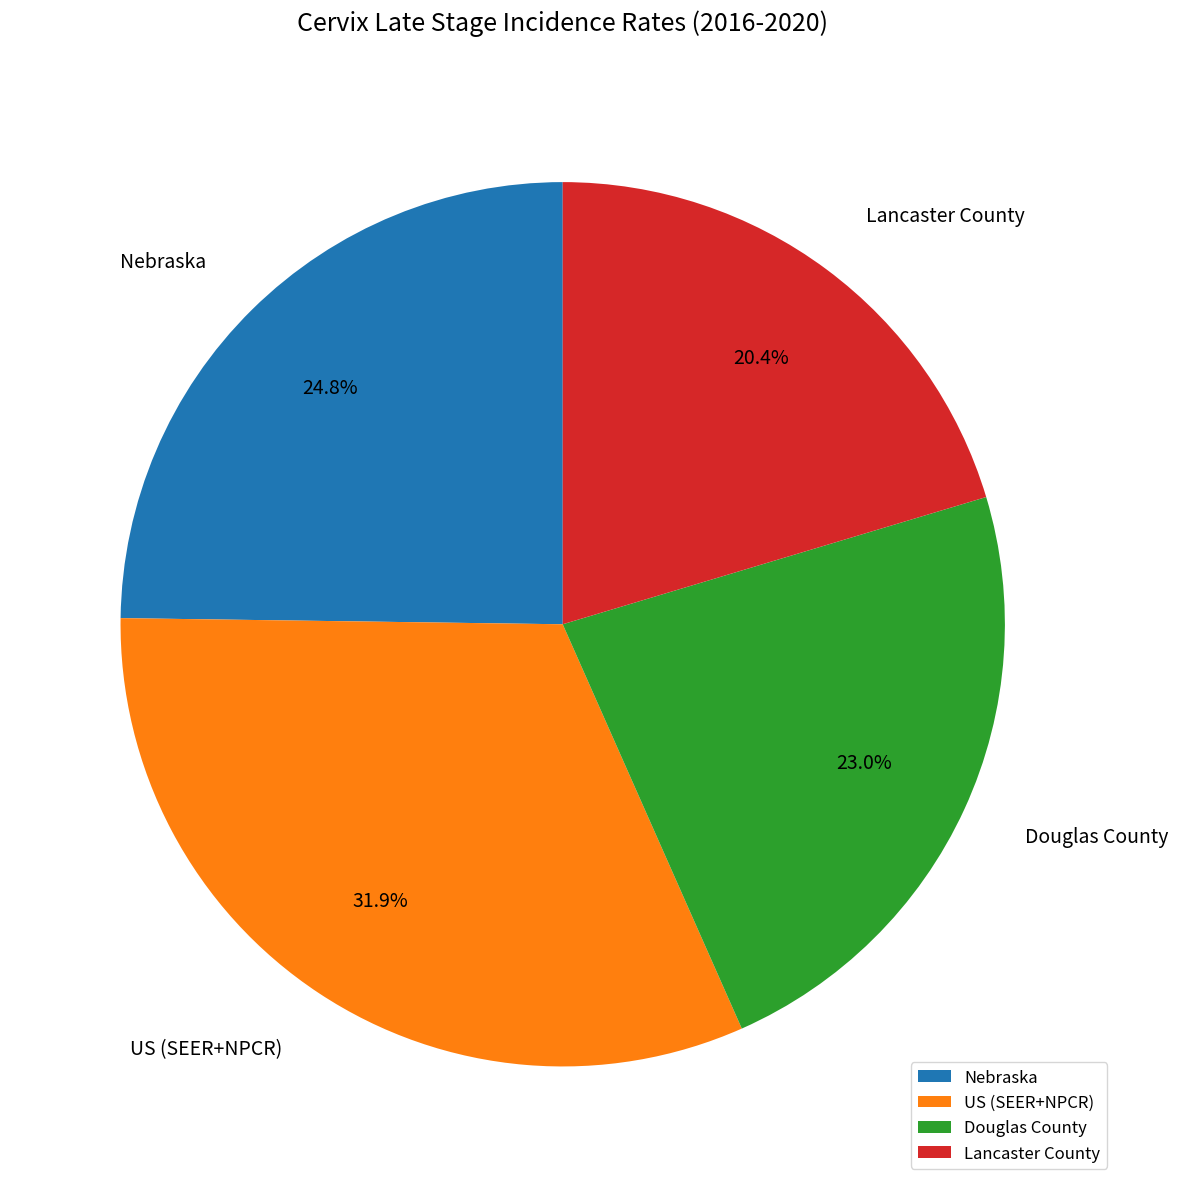

Rank the categories by value from highest to lowest.

US (SEER+NPCR), Nebraska, Douglas County, Lancaster County